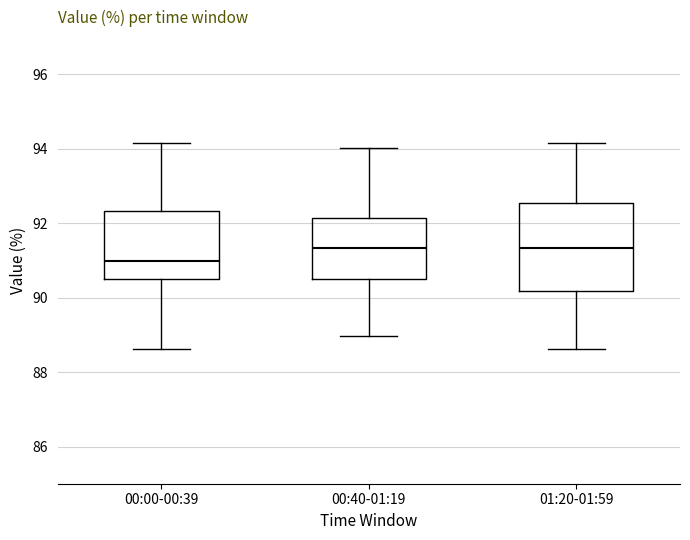

Reading left to right, read every box against the y-axis: the position of its median line, the range the box covers, and the ends of its whiskers. The values are not printed on the chart, so give them approximately, as read against the axis.

00:00-00:39: median 91.0, box 90.6 to 92.4, whiskers 88.6 to 94.2
00:40-01:19: median 91.4, box 90.4 to 92.2, whiskers 89.0 to 94.0
01:20-01:59: median 91.4, box 90.2 to 92.6, whiskers 88.6 to 94.2